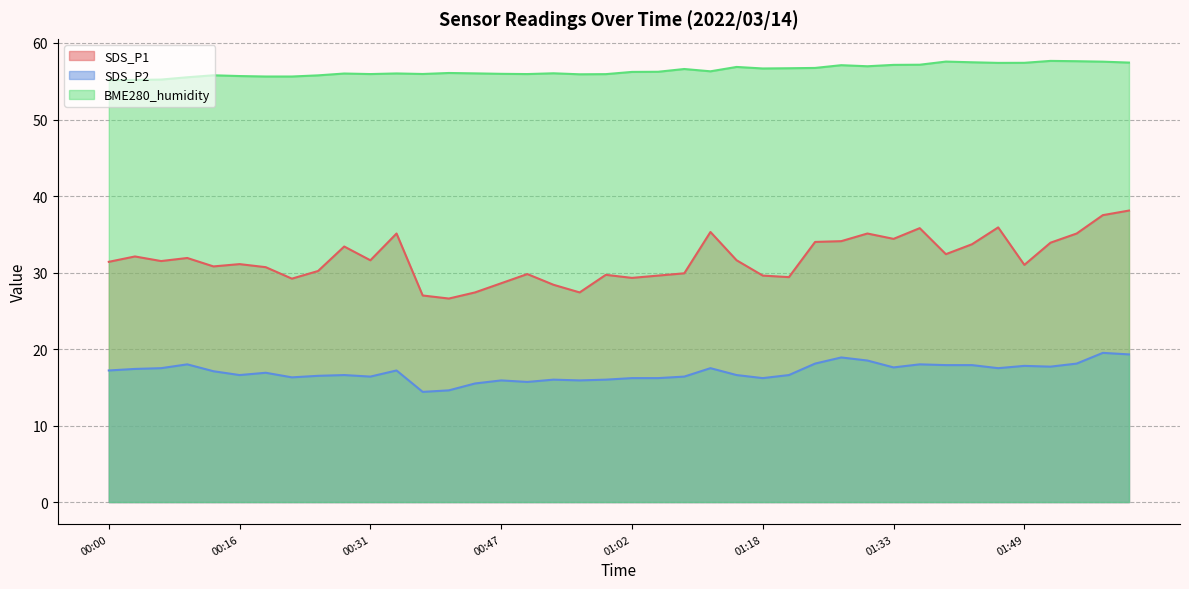

Is it true that SDS_P1 equals 40.0 at 00:56?

False